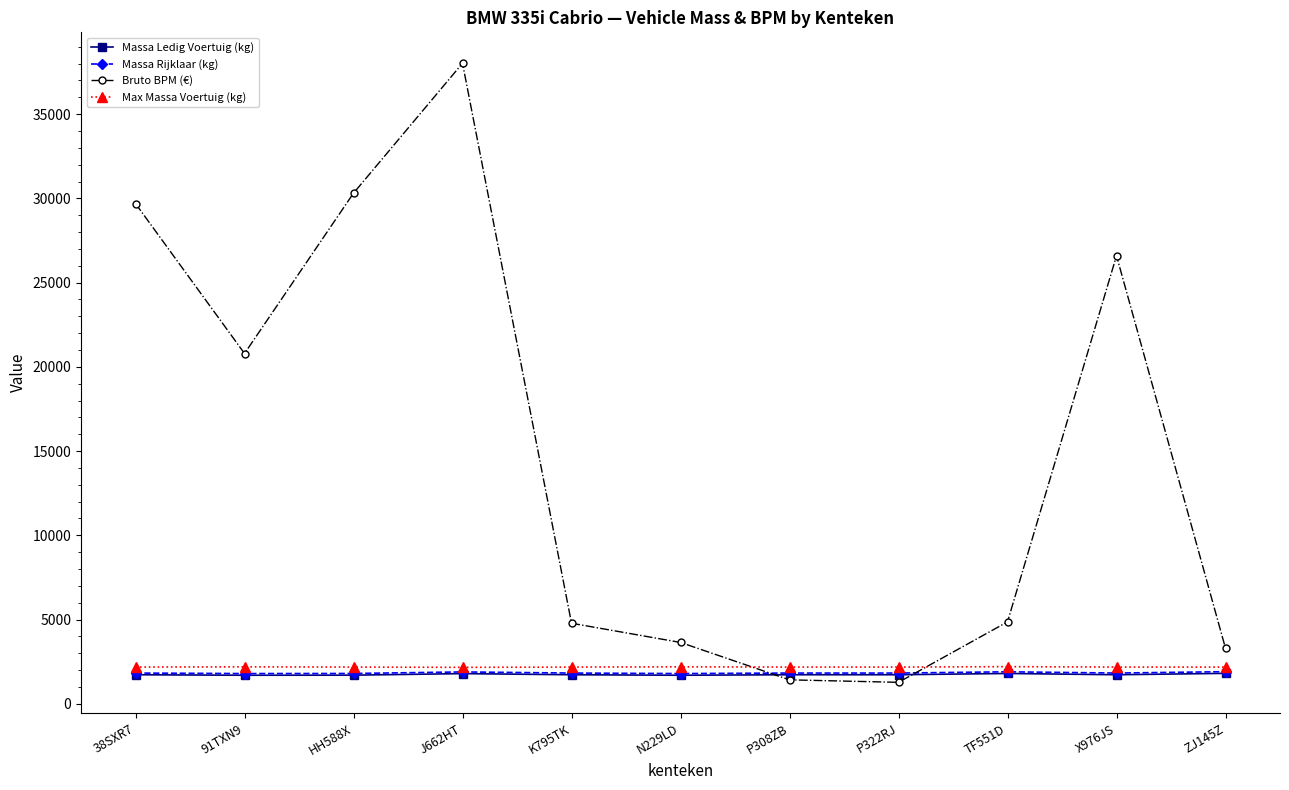

What is the label of the 6th point from the right?

N229LD